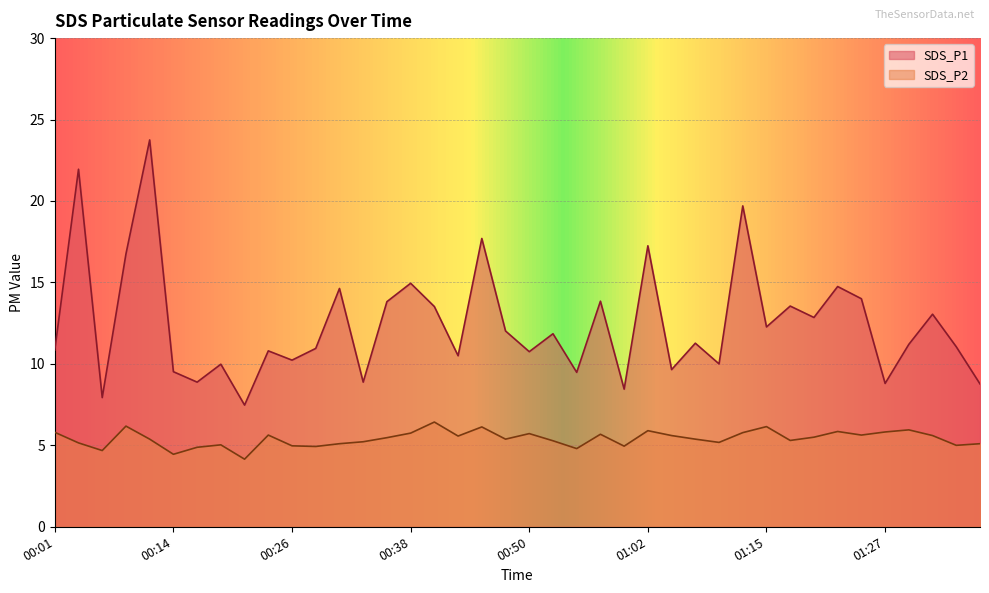

True or false: SDS_P1 has a value of 14.9 at 00:38.

True